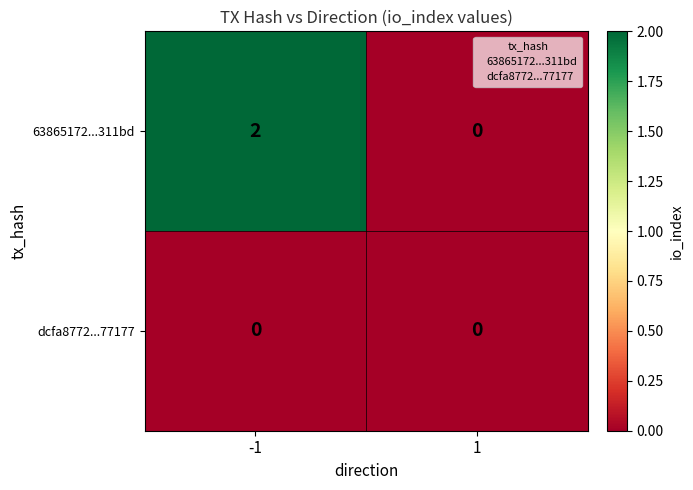

Reading left to right, extract all data points from this chart.

63865172...311bd: 2	0
dcfa8772...77177: 0	0